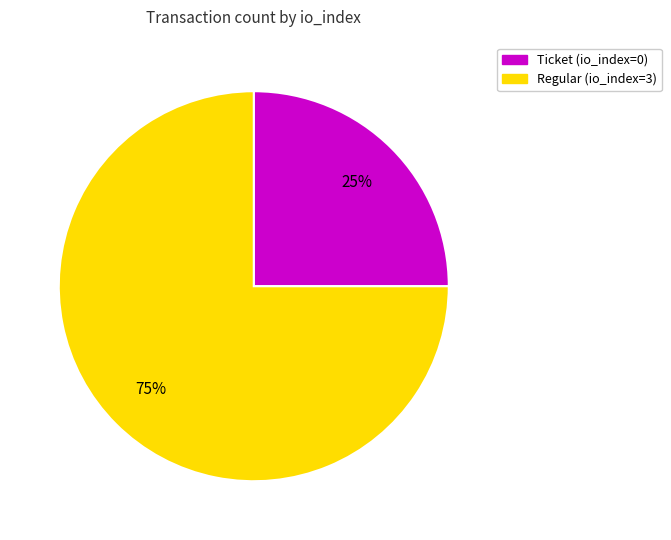

Is there a majority slice in this chart?

Yes